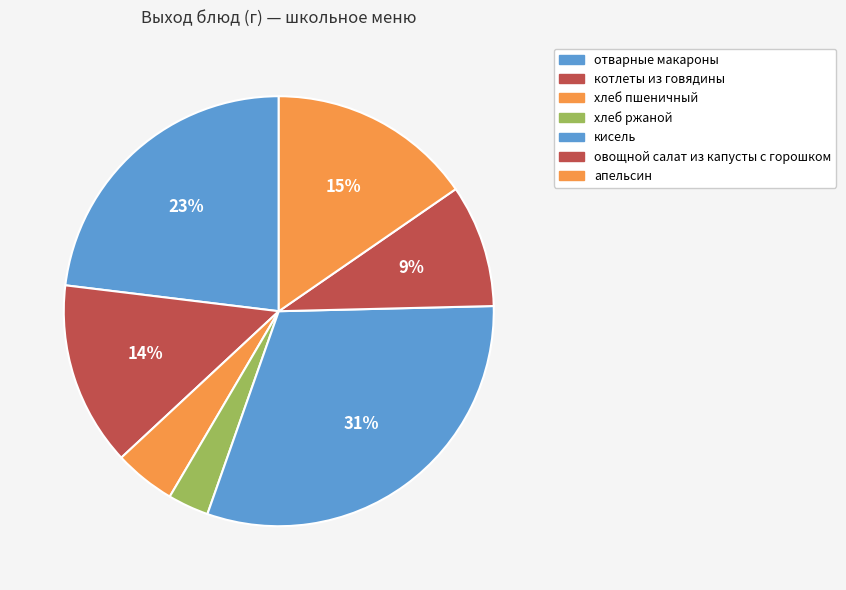

Is котлеты из говядины the majority of the pie?

No